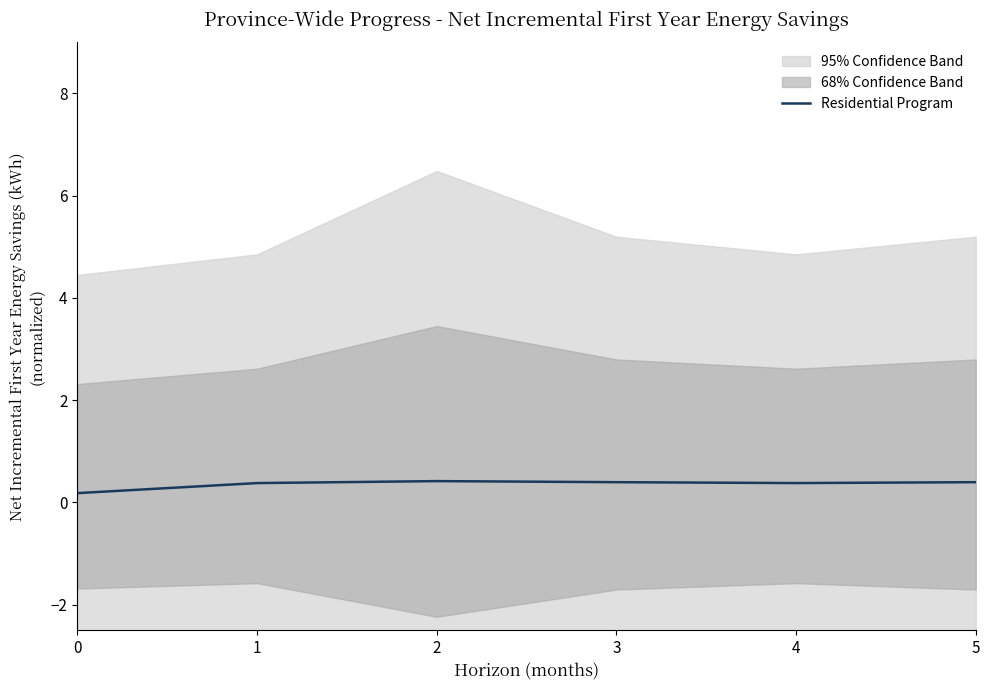

Is it true that Residential Program equals 0.4 at 5?

True